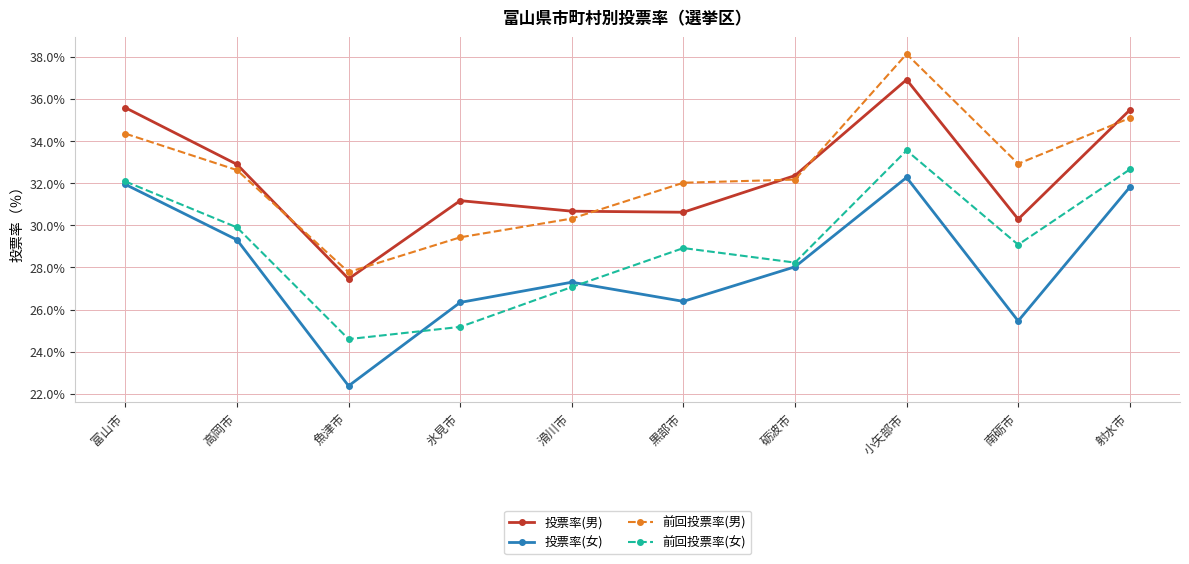

True or false: 投票率(女) and 前回投票率(男) intersect in this chart.

False